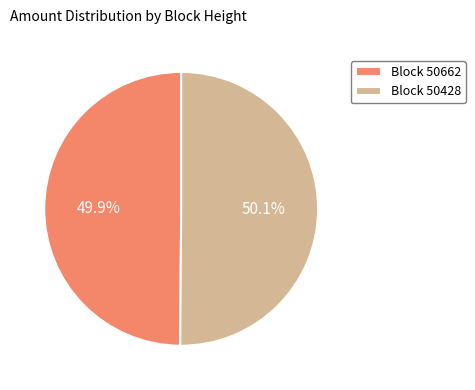

Is the sum of Block 50428 and Block 50662 greater than half?

Yes